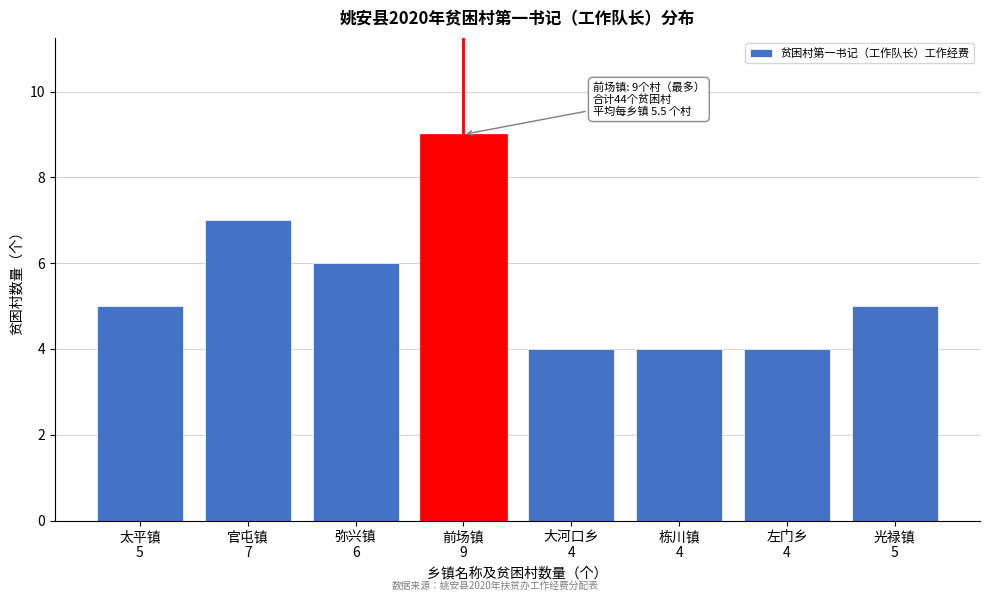

Reading right to left, what are all the values shown in this chart?

5	4	4	4	9	6	7	5